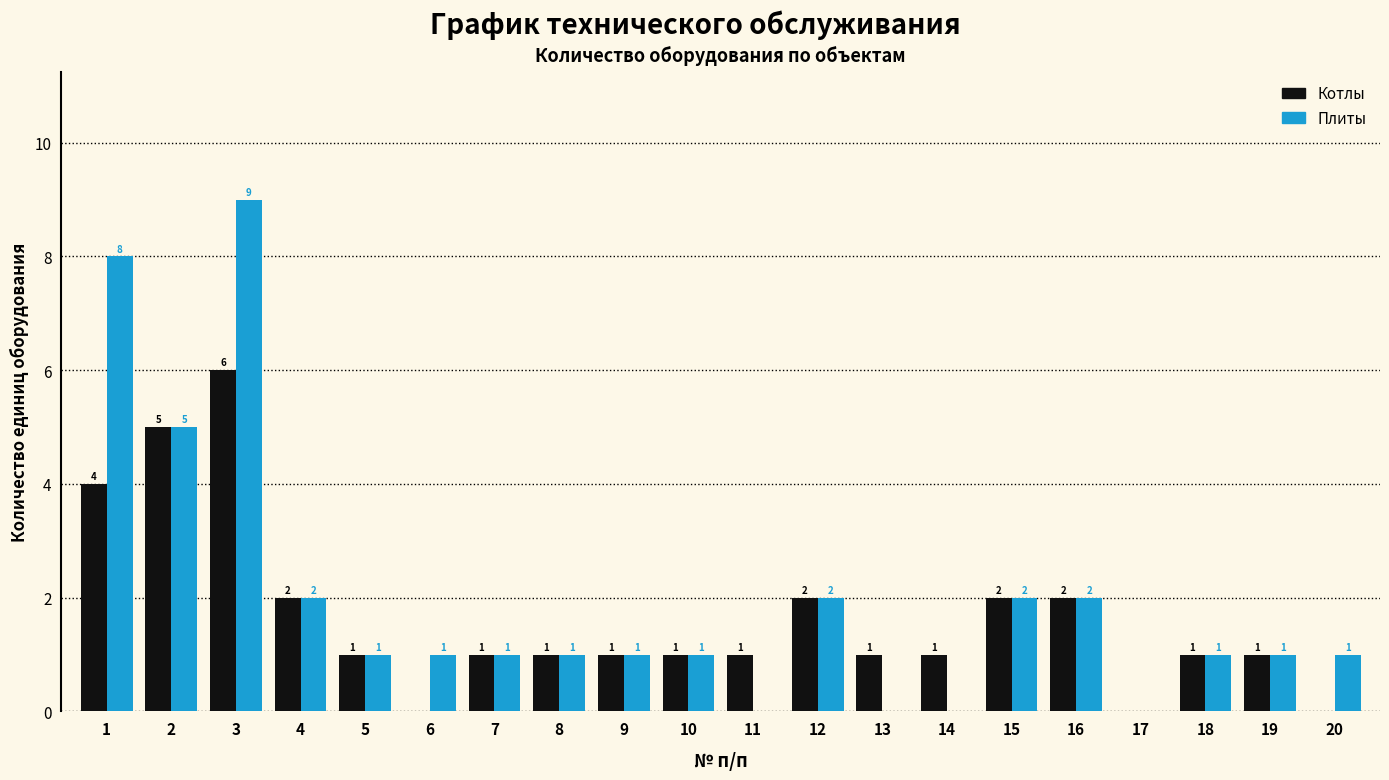

Which series has the largest range (max minus min)?

Плиты